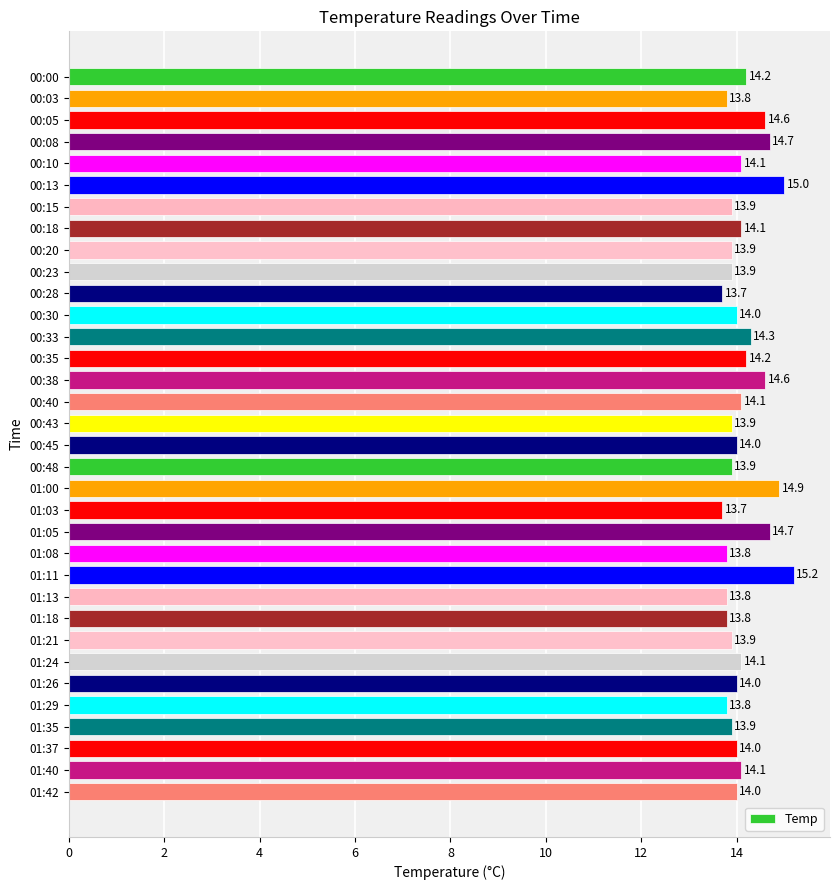

Which has a higher value, 01:03 or 00:18?

00:18